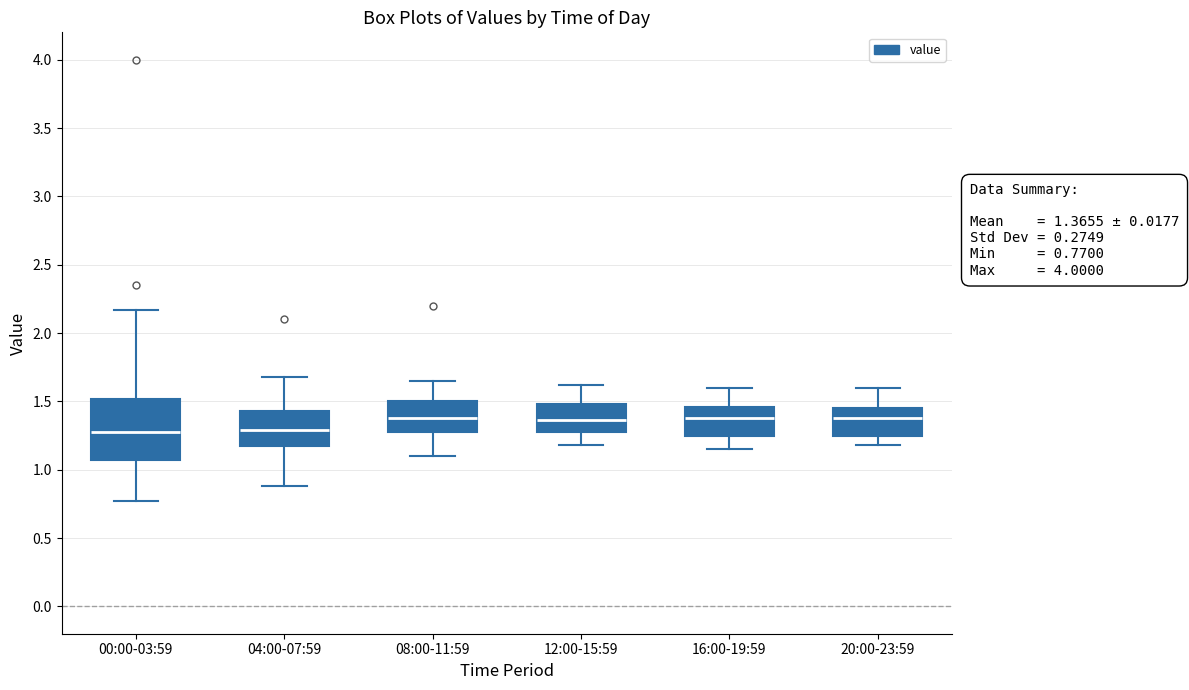

Comparing the boxes themselves (not the whiskers), which one is the tallest?

00:00-03:59